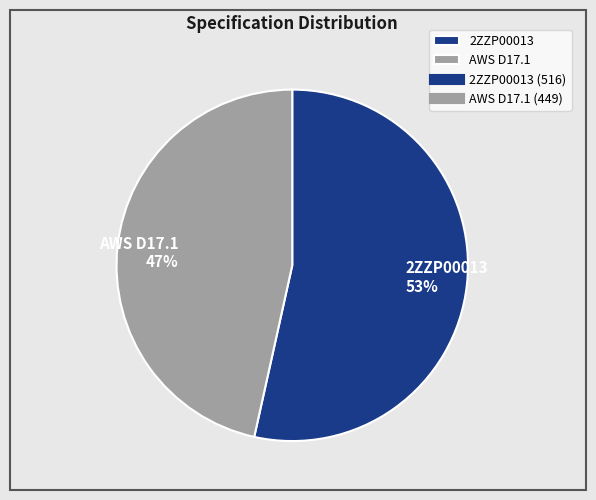

Rank the categories by value from lowest to highest.

AWS D17.1, 2ZZP00013